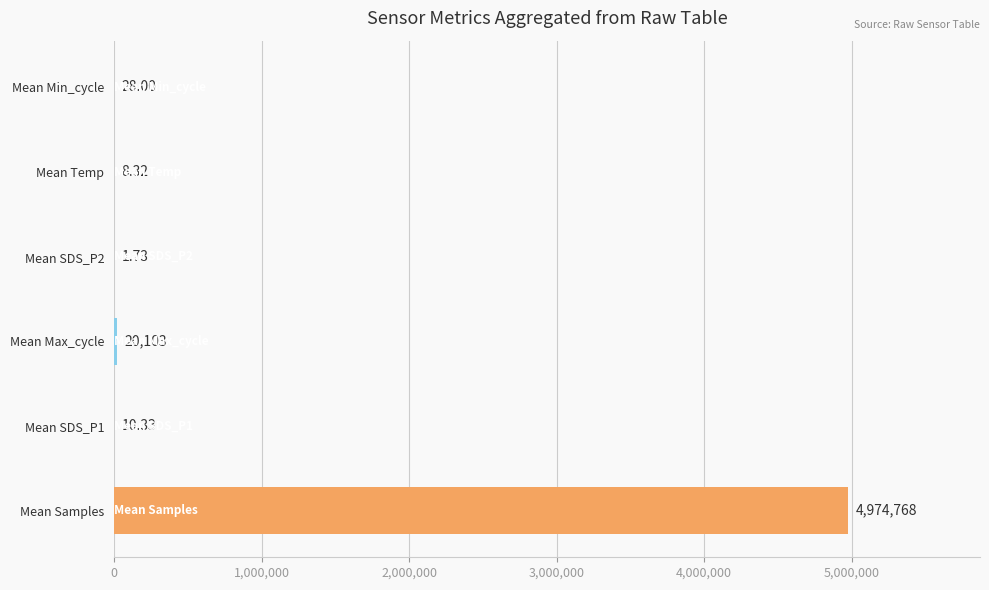

What is the sum of all values?

4994919.4